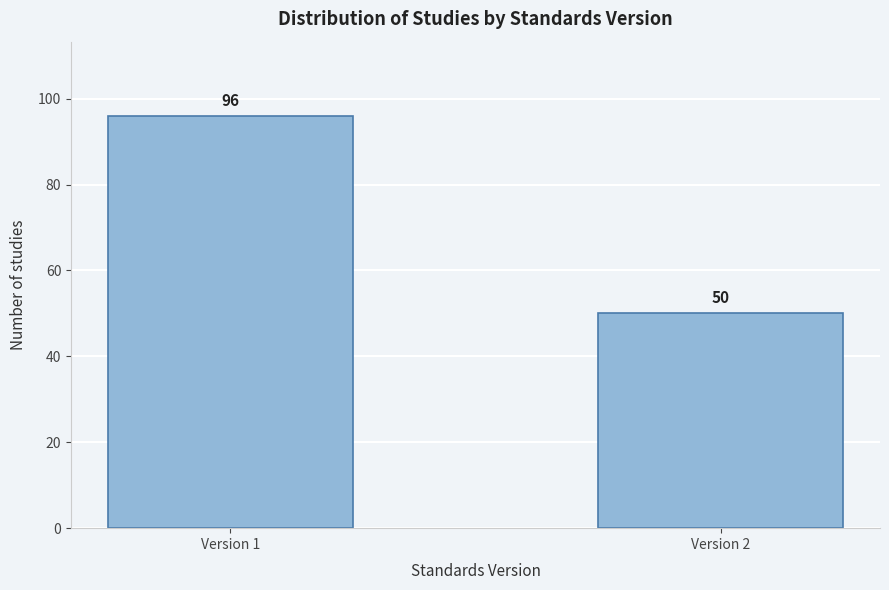

Reading left to right, list all the values displayed in this chart.

96	50